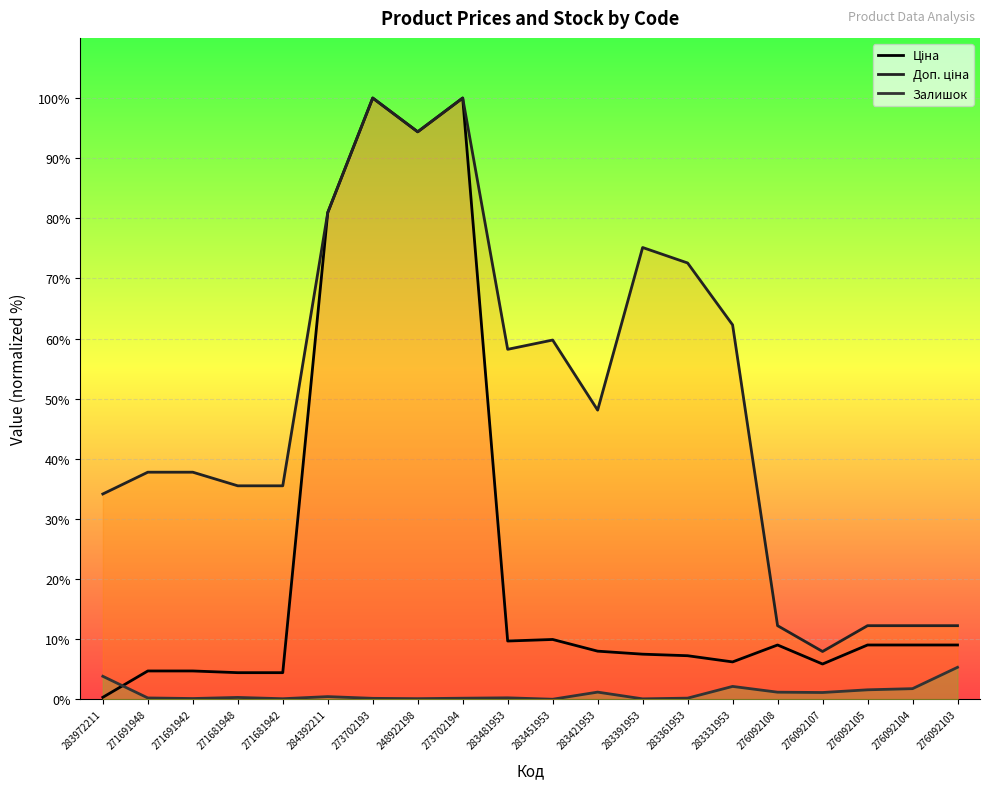

Reading left to right, extract all data points from this chart.

Ціна: 0.3	4.7	4.7	4.4	4.4	81.0	100.0	94.4	100.0	9.7	10.0	8.0	7.5	7.3	6.2	9.0	5.9	9.0	9.0	9.0
Доп. ціна: 34.2	37.8	37.8	35.5	35.5	81.0	100.0	94.4	100.0	58.2	59.8	48.1	75.1	72.6	62.3	12.3	8.0	12.3	12.3	12.3
Залишок: 3.8	0.2	0.1	0.3	0.1	0.5	0.2	0.1	0.2	0.3	0.0	1.2	0.1	0.2	2.2	1.2	1.1	1.6	1.8	5.3